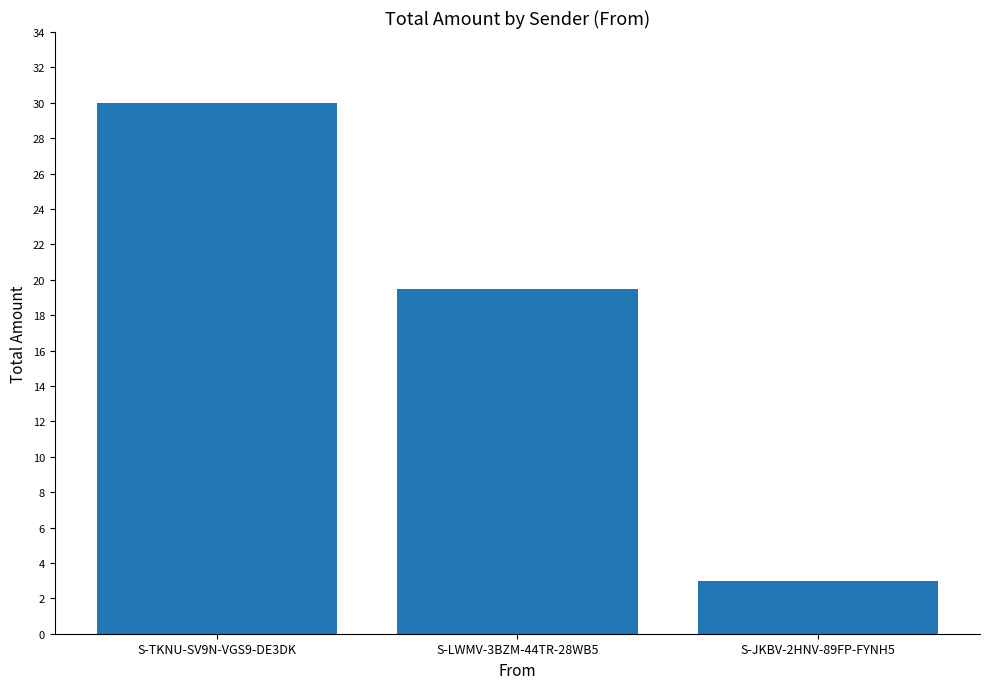

What is the sum of the values at S-JKBV-2HNV-89FP-FYNH5 and S-LWMV-3BZM-44TR-28WB5?

22.5